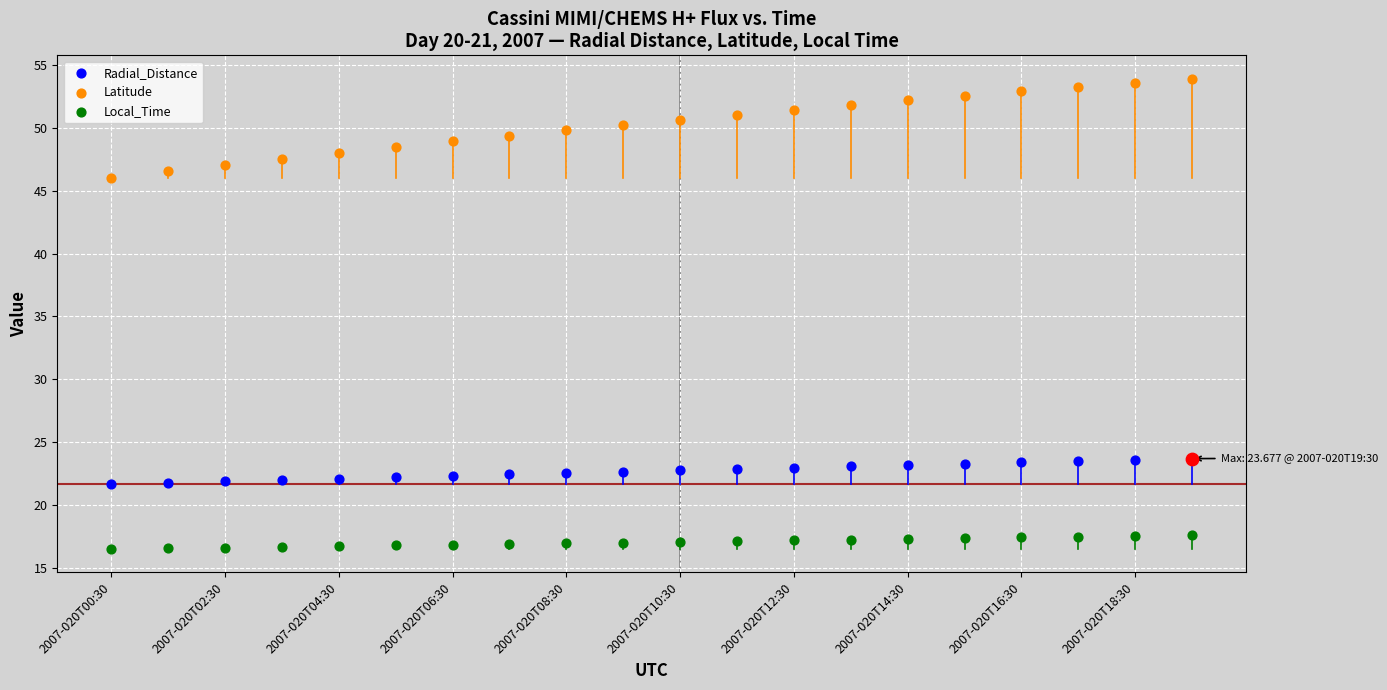

Is the value of Latitude at 2007-020T02:30 greater than the value of Radial_Distance at 2007-020T16:30?

Yes